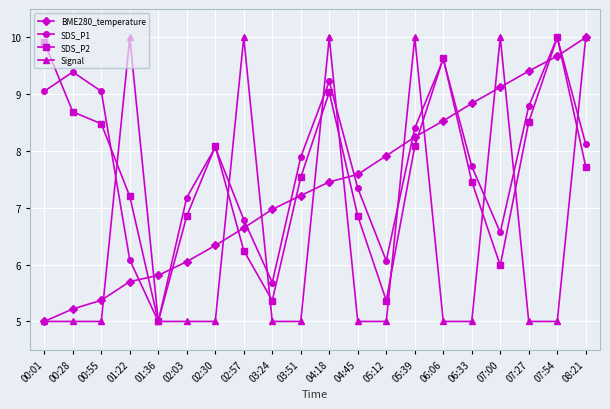

The value of Signal at 04:45 is 6.9. True or false?

False